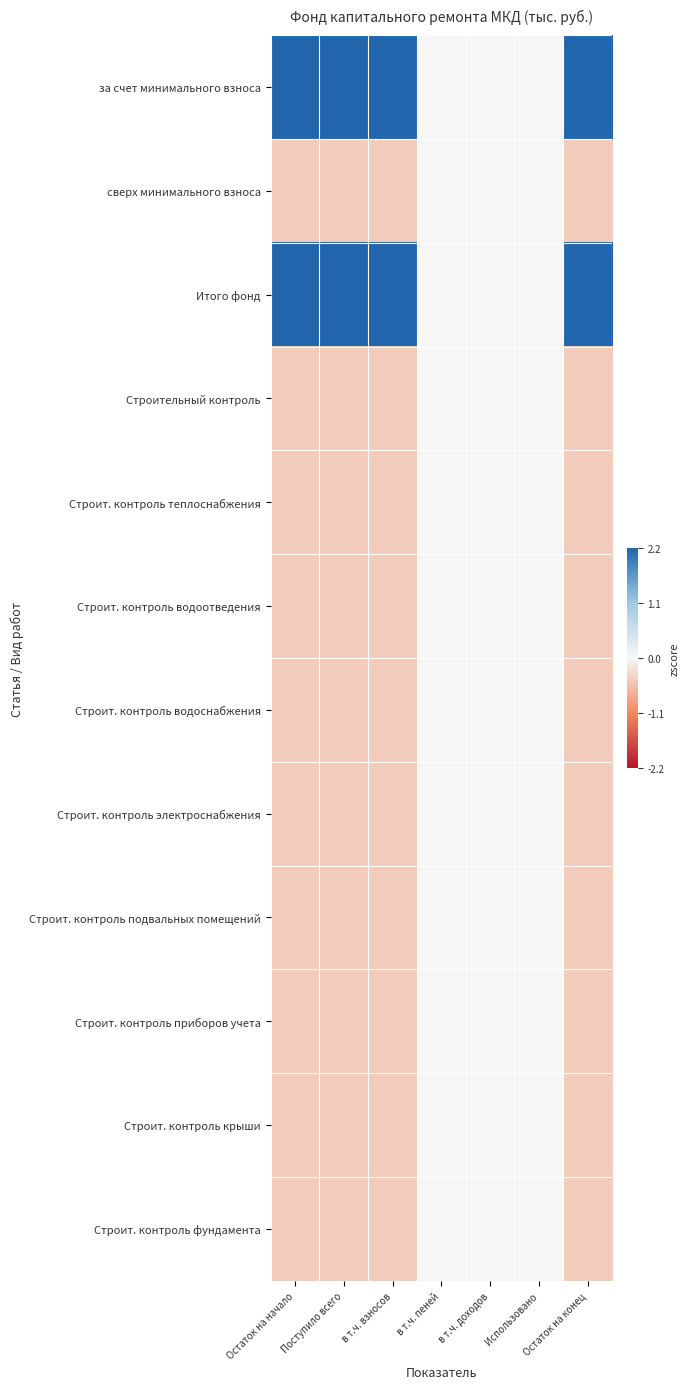

Between Поступило всего and Остаток на конец, which is larger?

Поступило всего